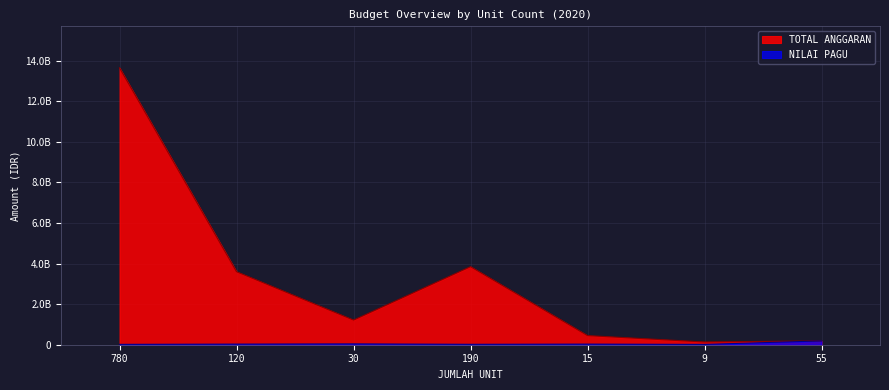

What is the sum of all TOTAL ANGGARAN values?

23087830000